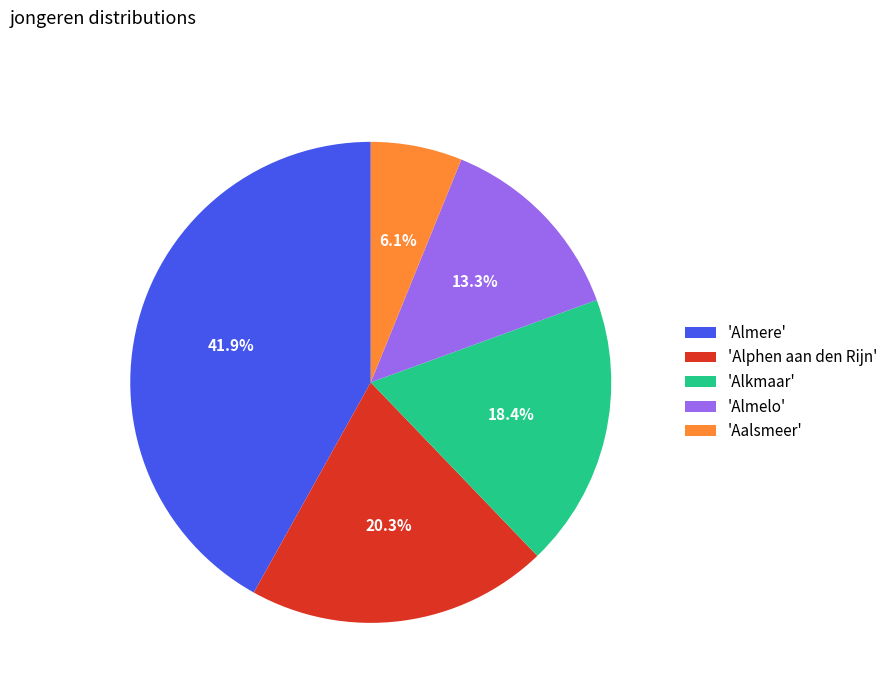

Rank the categories by value from highest to lowest.

'Almere', 'Alphen aan den Rijn', 'Alkmaar', 'Almelo', 'Aalsmeer'